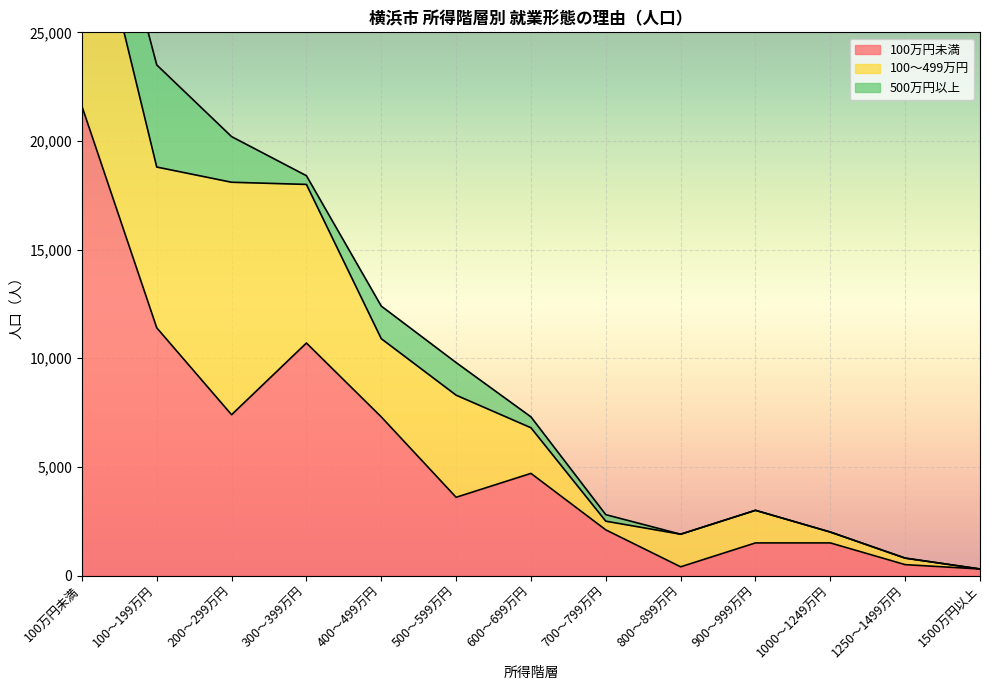

The 500万円以上 series shows 1454 at 09_800～899万円. True or false?

False